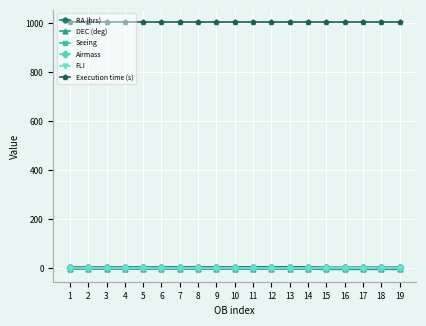

What is the minimum value for Execution time (s)?

1005.0